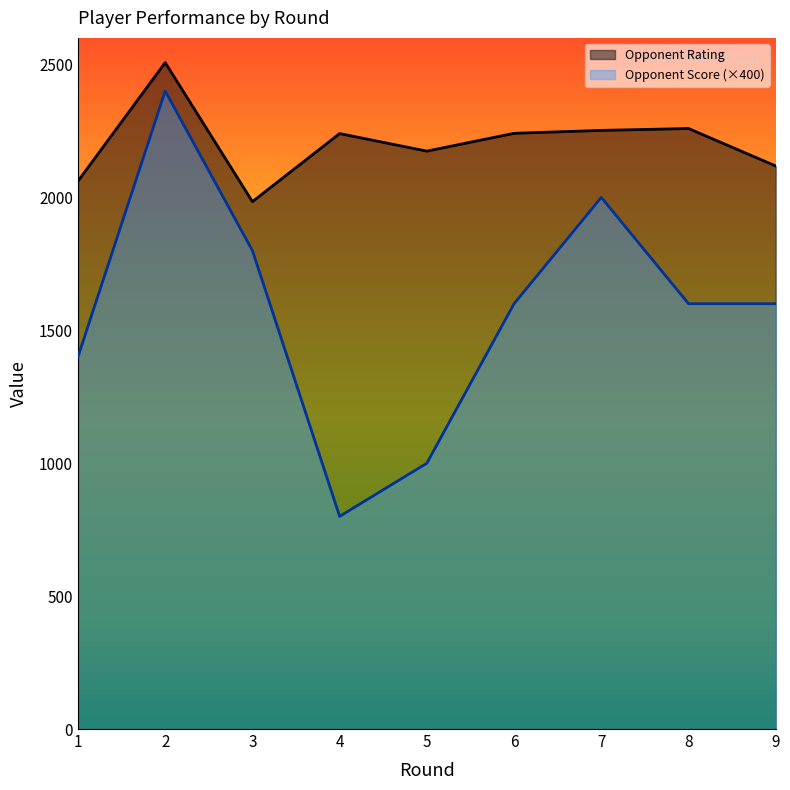

Which series changed the most between 7 and 9?

Opponent Score (×400)